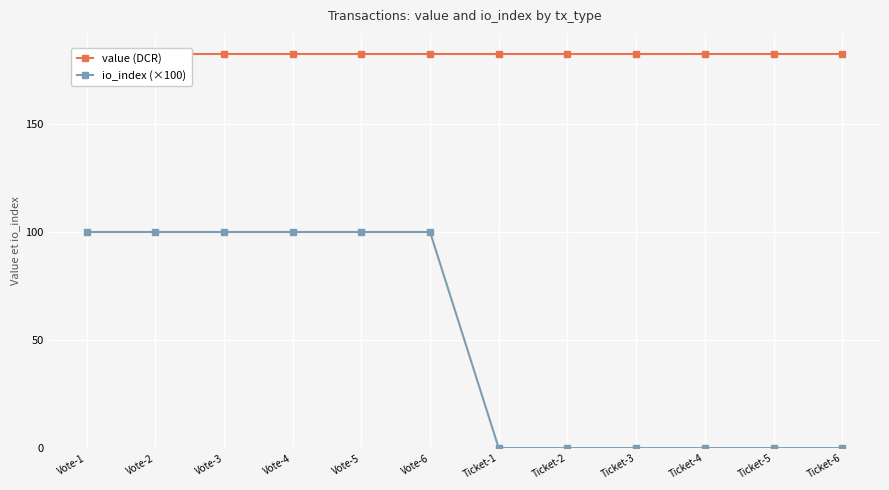

The io_index (×100) series shows 52.7 at Vote-3. True or false?

False